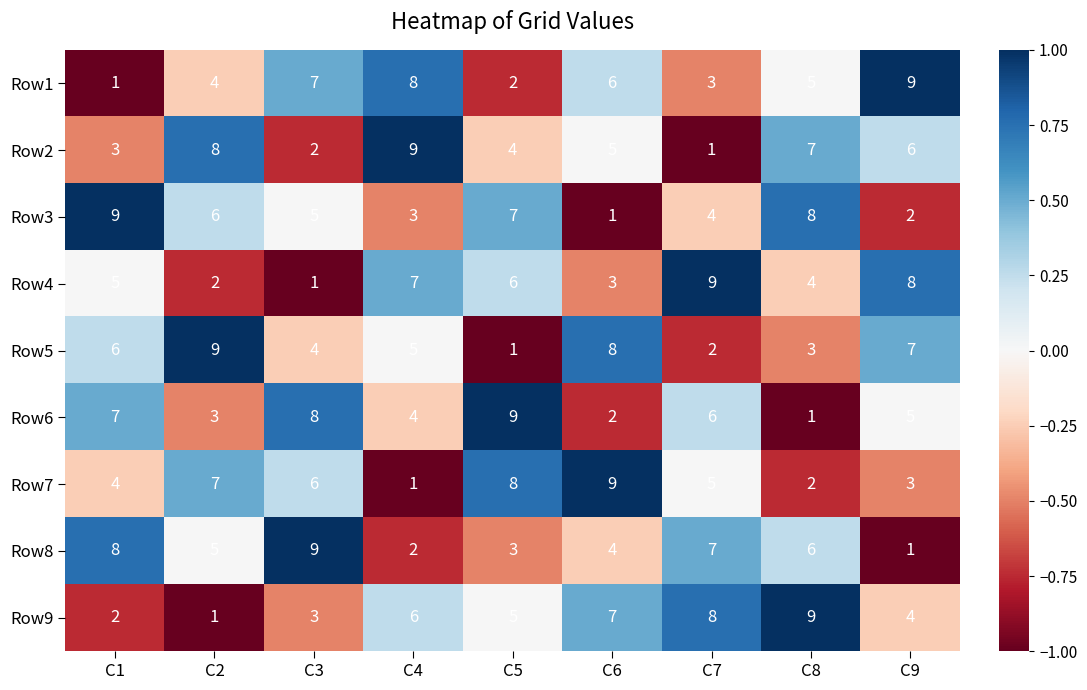

What is the spread (max minus min) of values at C9?

8